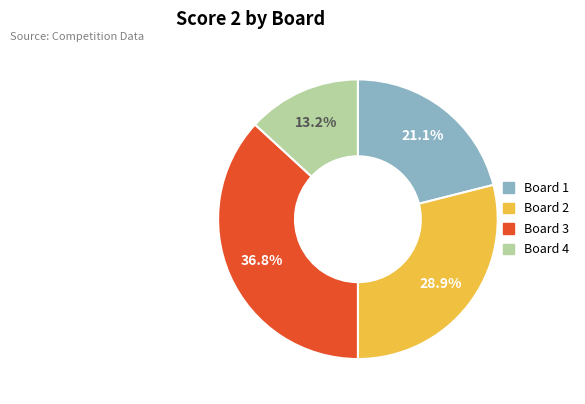

How many segments does this pie chart have?

4